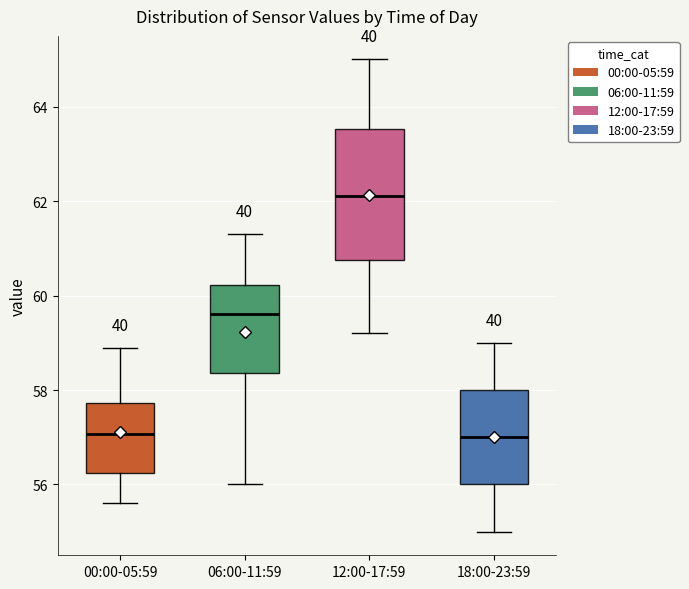

Which box is the tallest, from its lower edge to its upper edge?

12:00-17:59